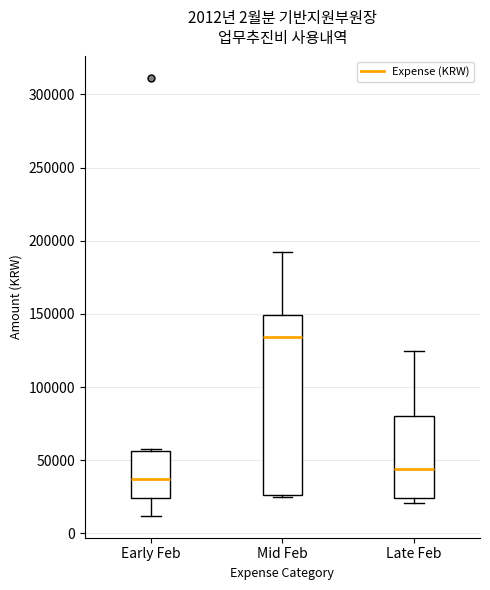

Which box's median line is the lowest?

Early Feb